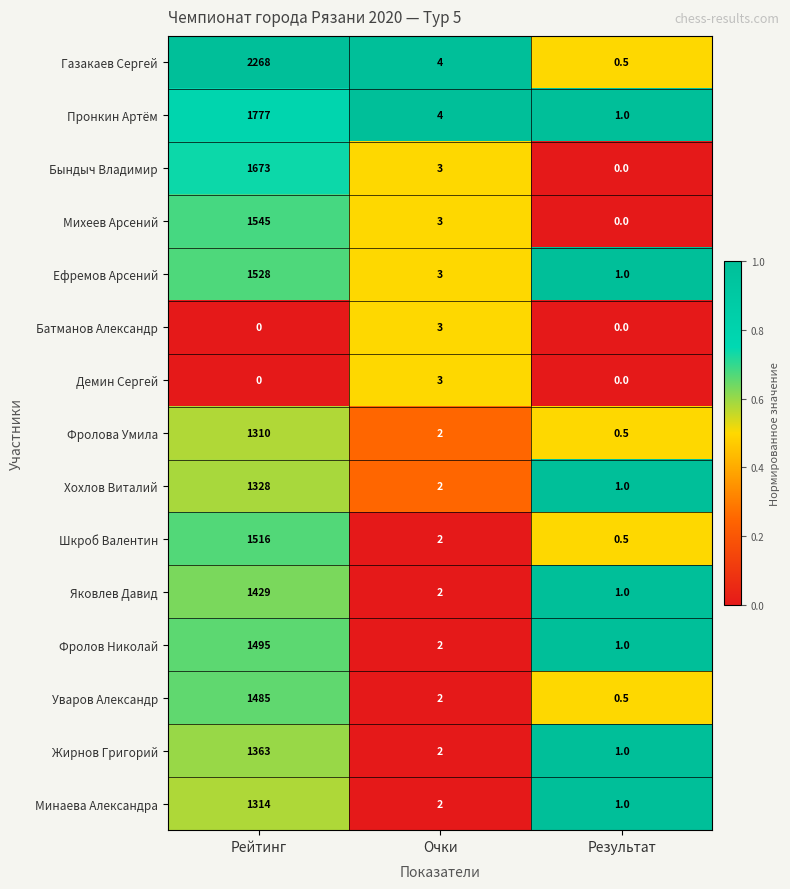

What is the total value across all series at Очки?

39.0